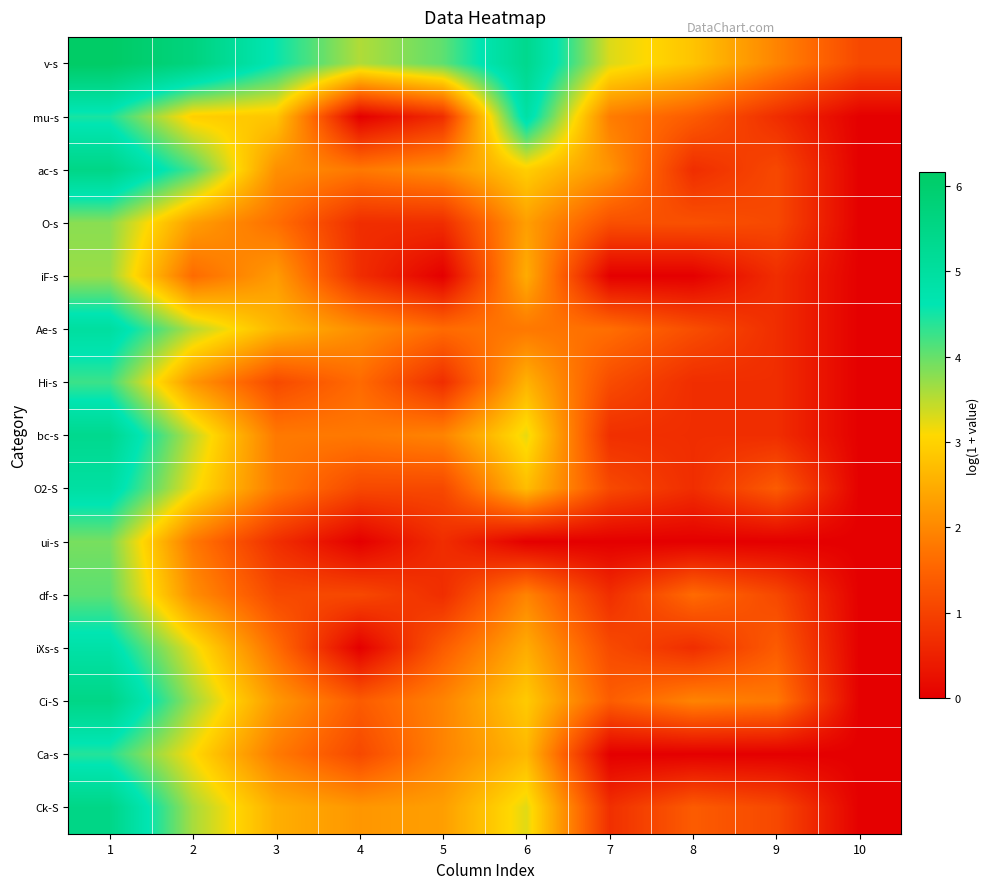

At how many categories does at least one series exceed 0?

10